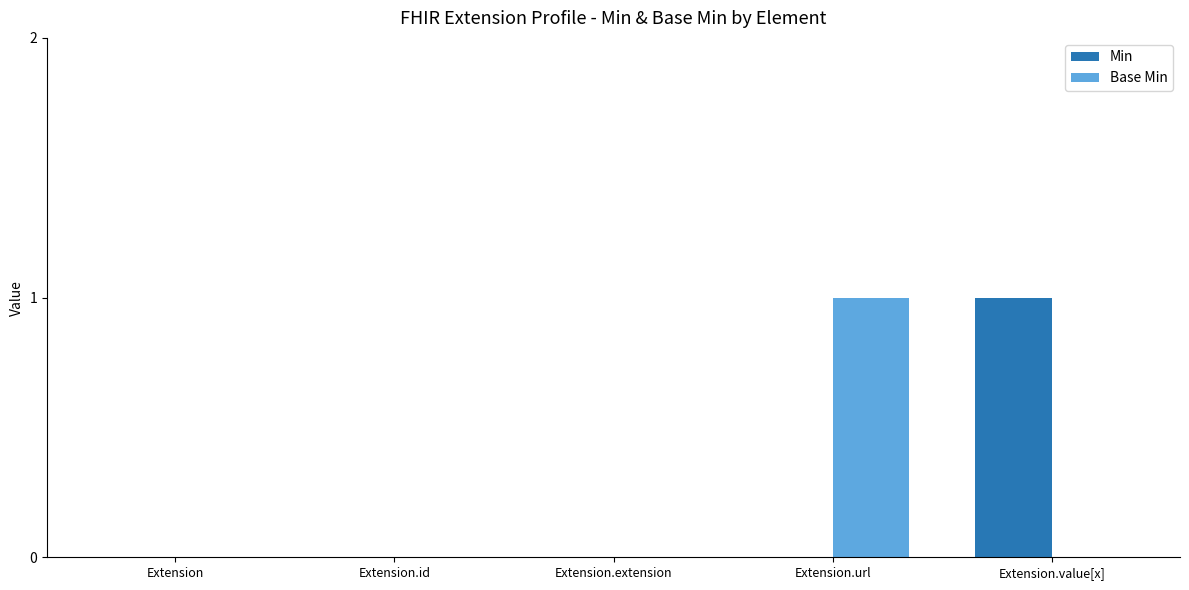

Between Extension.id and Extension.url, which series saw the biggest shift?

Base Min